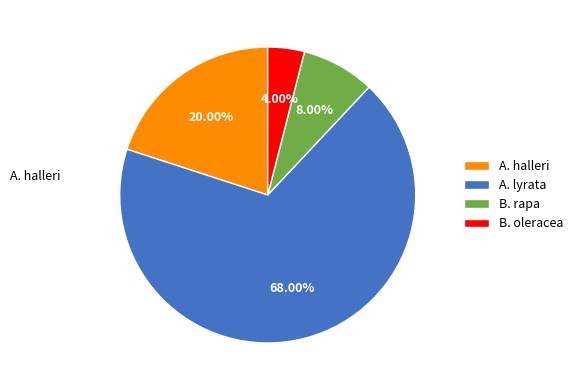

Which category has the smallest portion of the pie?

B. oleracea